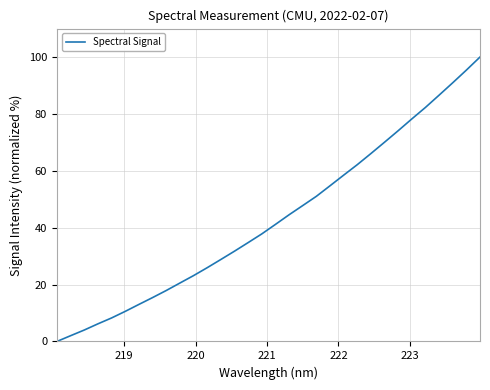

Reading left to right, list all the values displayed in this chart.

0.0	2.0	4.0	6.2	8.3	10.6	13.0	15.4	17.9	20.5	23.1	25.9	28.8	31.7	34.8	37.8	41.1	44.5	47.8	51.0	54.7	58.5	62.2	66.1	70.1	74.1	78.2	82.3	86.6	91.0	95.4	100.0